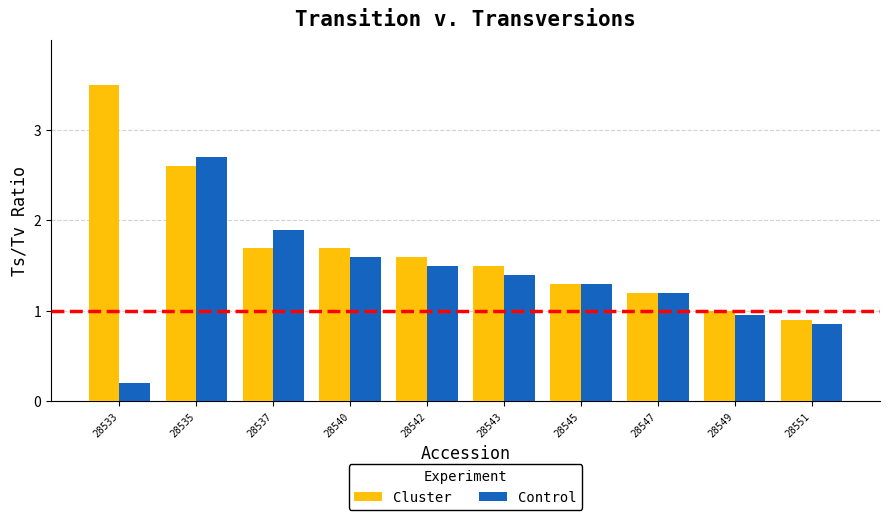

Is the value of Cluster at 28533 greater than the value of Control at 28533?

Yes